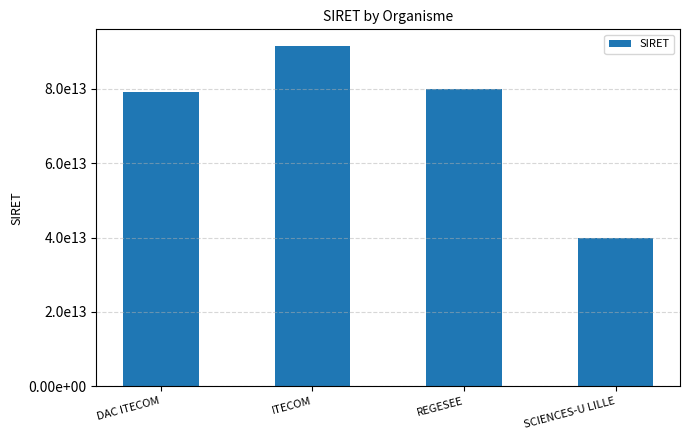

Which label corresponds to the smallest value in the chart?

SCIENCES-U LILLE